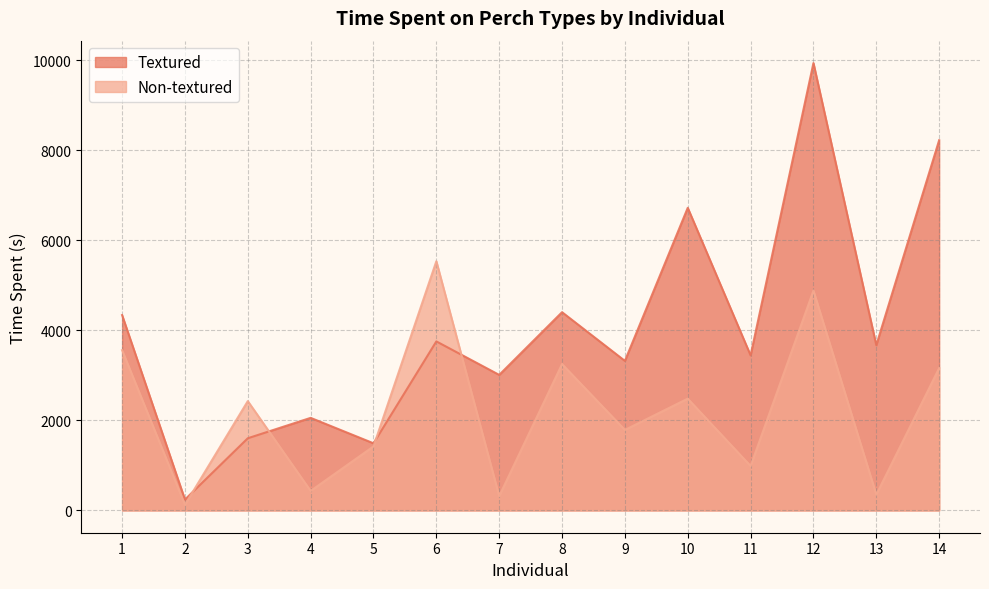

List the labels in order of Textured value, largest first.

12, 14, 10, 8, 1, 6, 13, 11, 9, 7, 4, 3, 5, 2